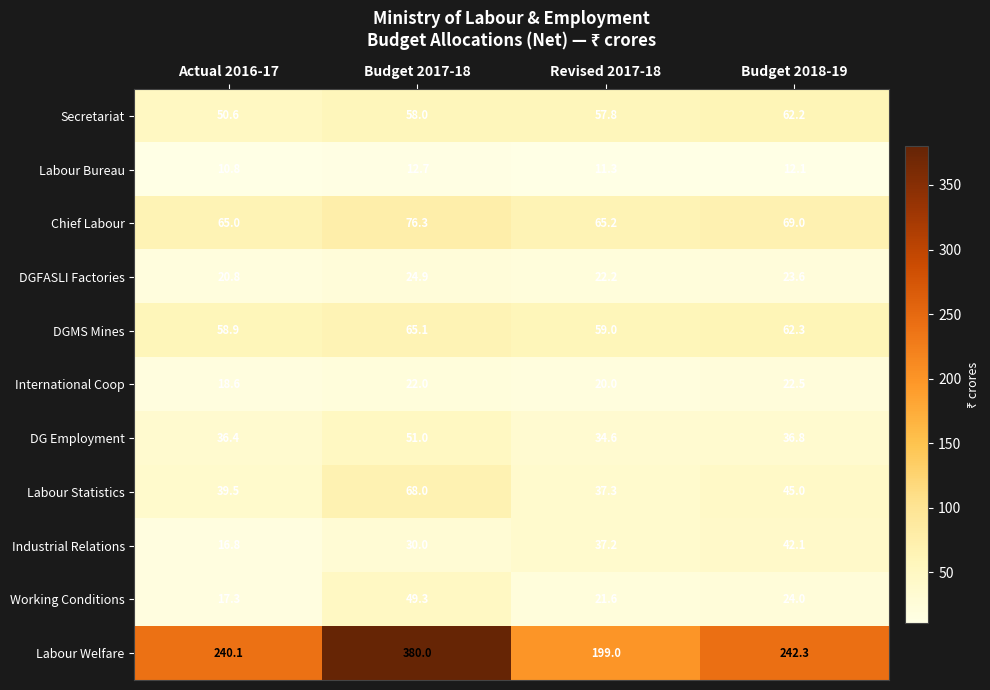

At which label does Labour Welfare first exceed 242?

Budget 2017-18